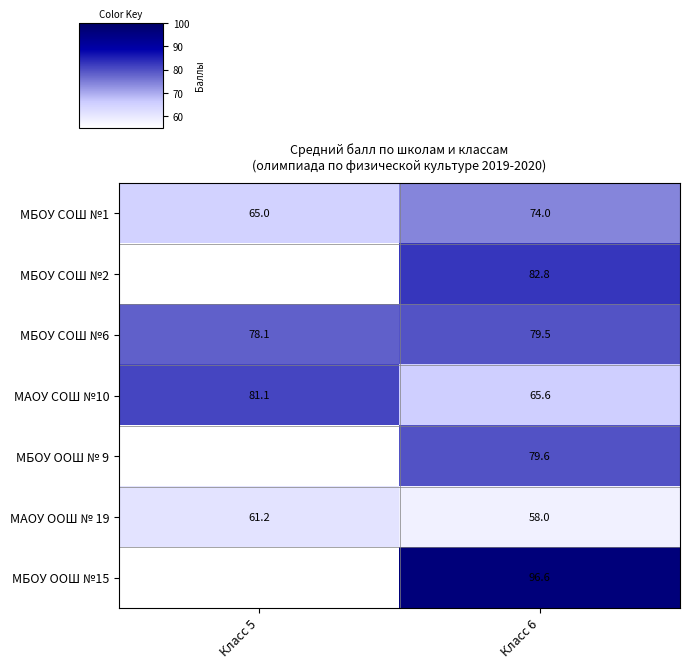

What is the average value of the МБОУ СОШ №1 series?

69.5